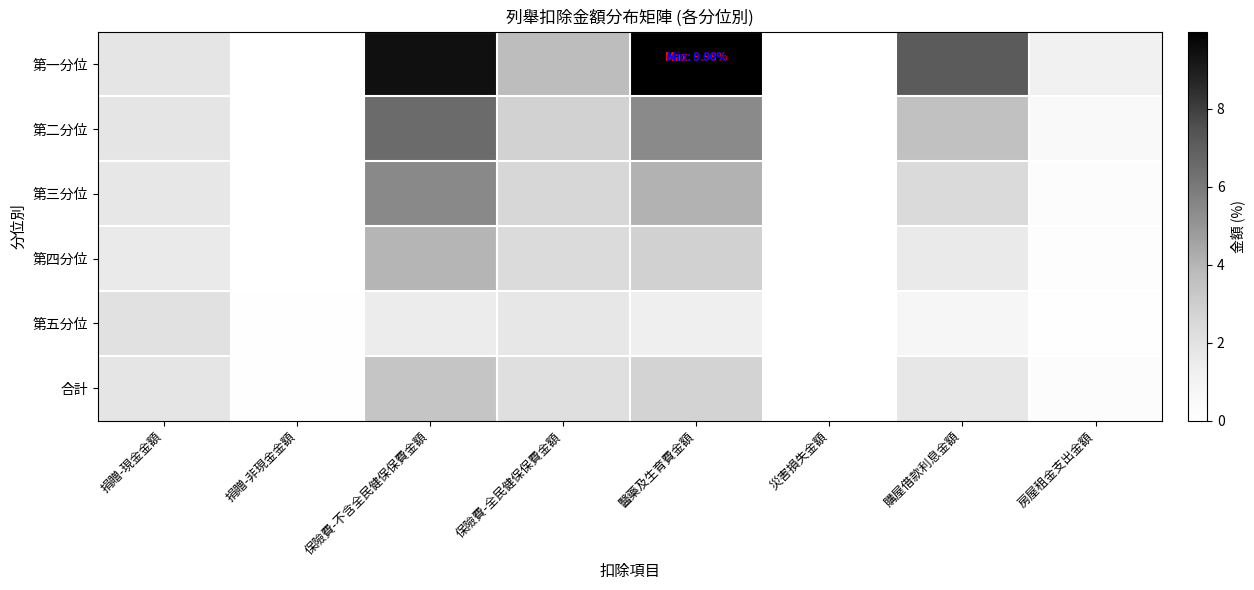

At how many categories does at least one series exceed 3?

4